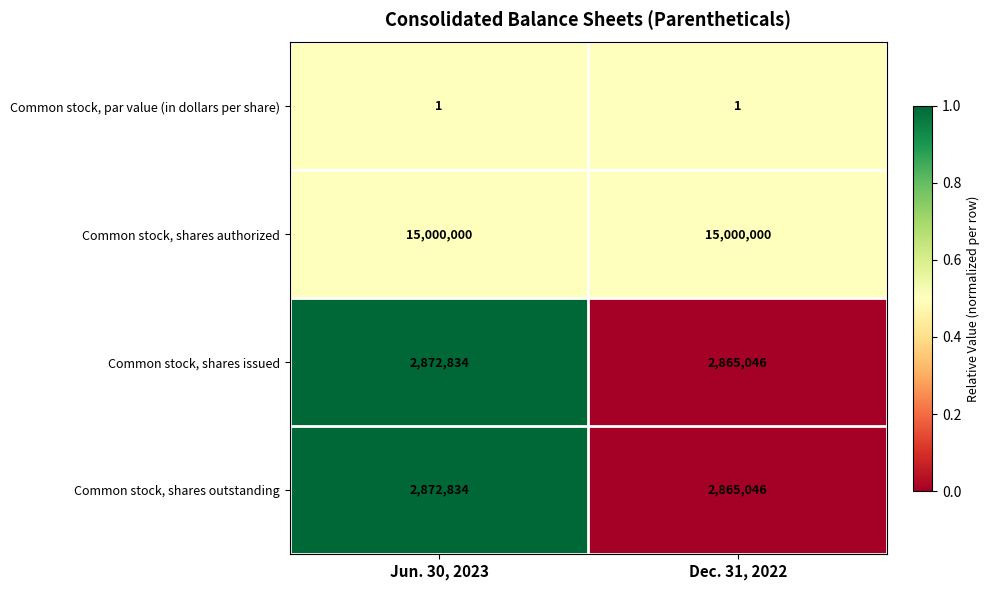

What is the maximum value shown in the chart?

15000000